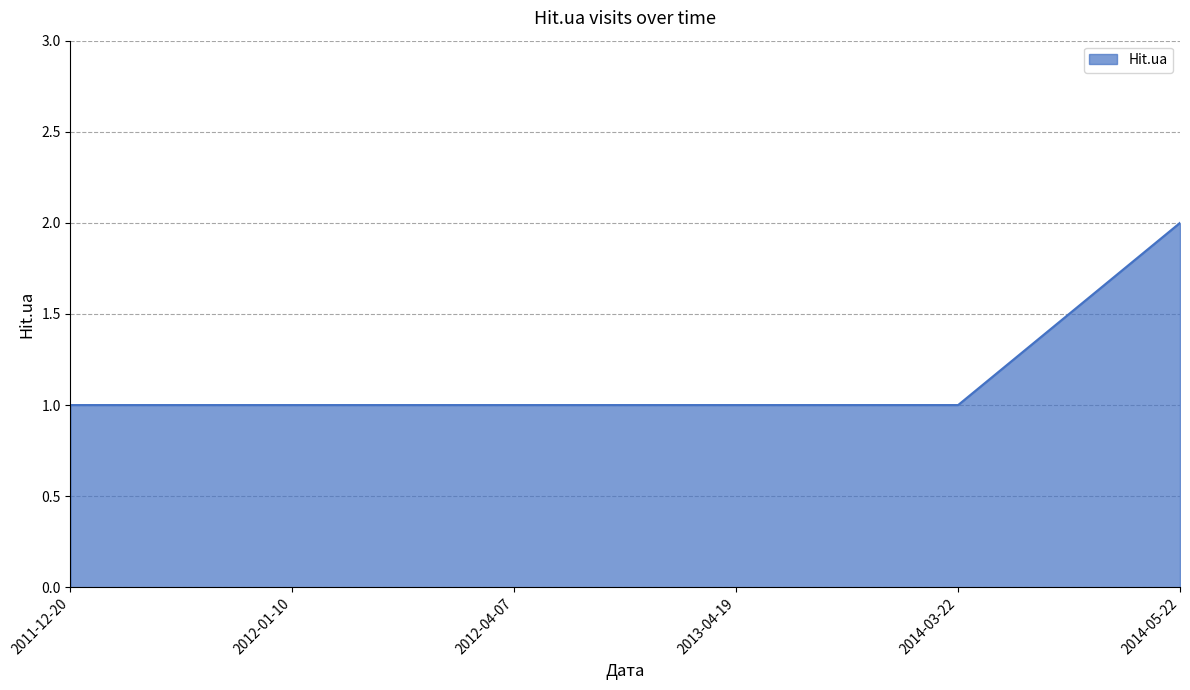

Reading left to right, transcribe all the data shown in this chart.

2011-12-20=1	2012-01-10=1	2012-04-07=1	2013-04-19=1	2014-03-22=1	2014-05-22=2